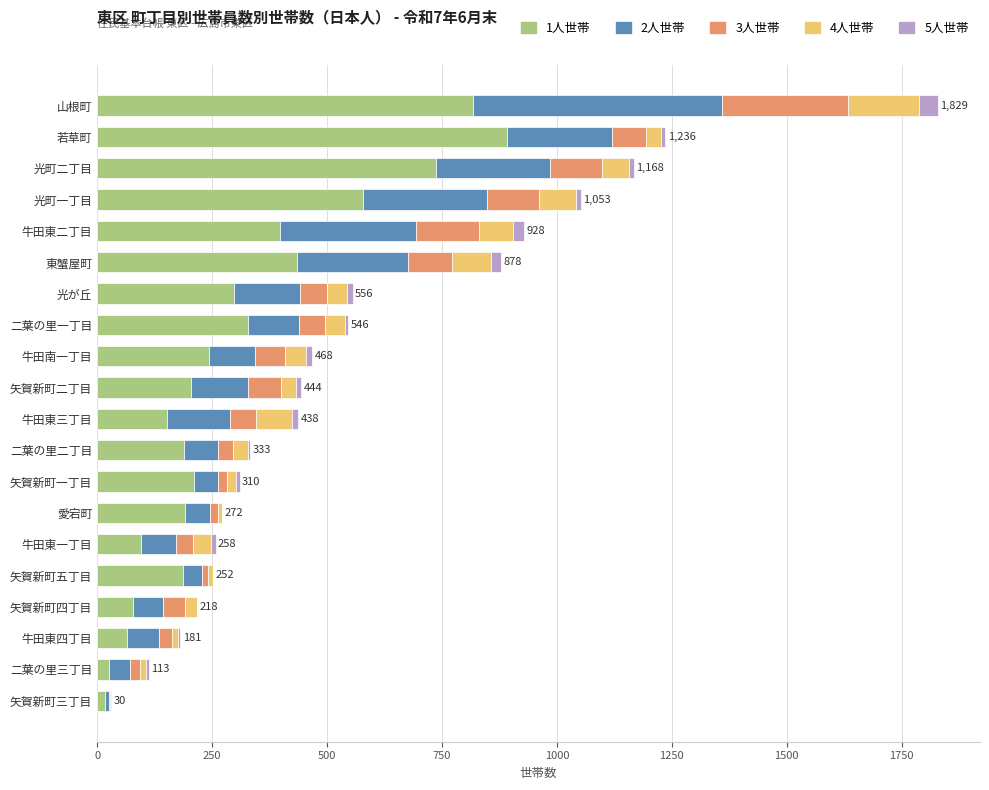

What is the total value across all series at 山根町?

1829